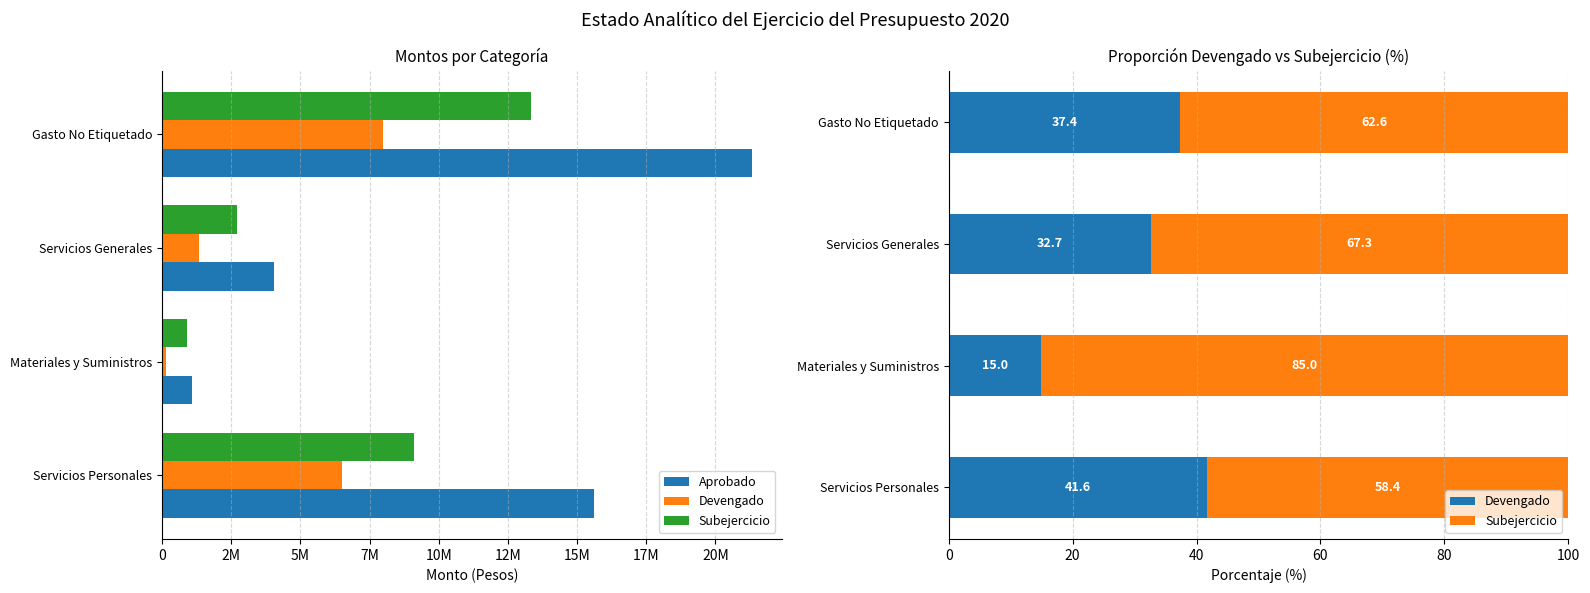

What is the minimum value shown in the chart?

15.0